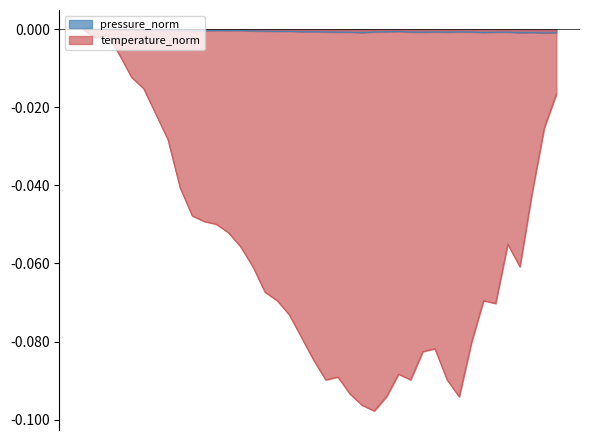

Which series has the largest total across all categories?

pressure_norm